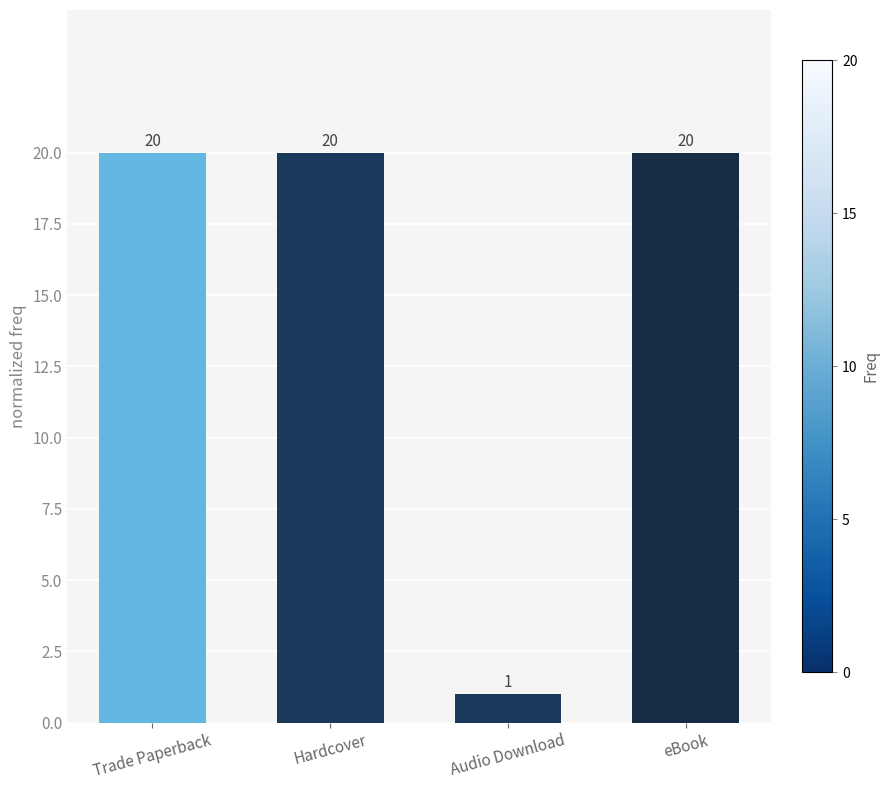

Does the chart contain stacked bars?

No